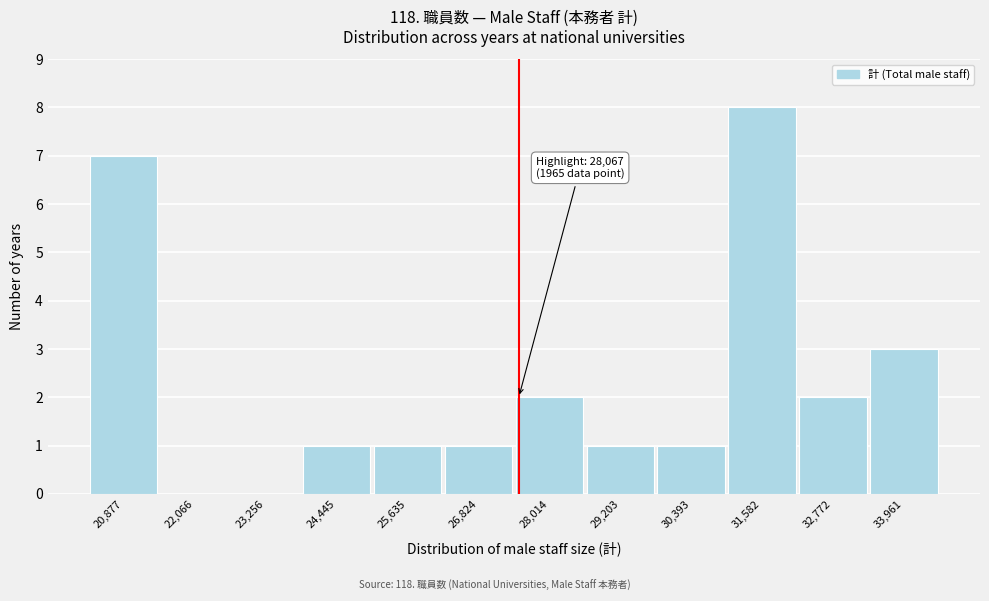

Reading right to left, extract all data points from this chart.

33,961=3	32,772=2	31,582=8	30,393=1	29,203=1	28,014=2	26,824=1	25,635=1	24,445=1	23,256=0	22,066=0	20,877=7